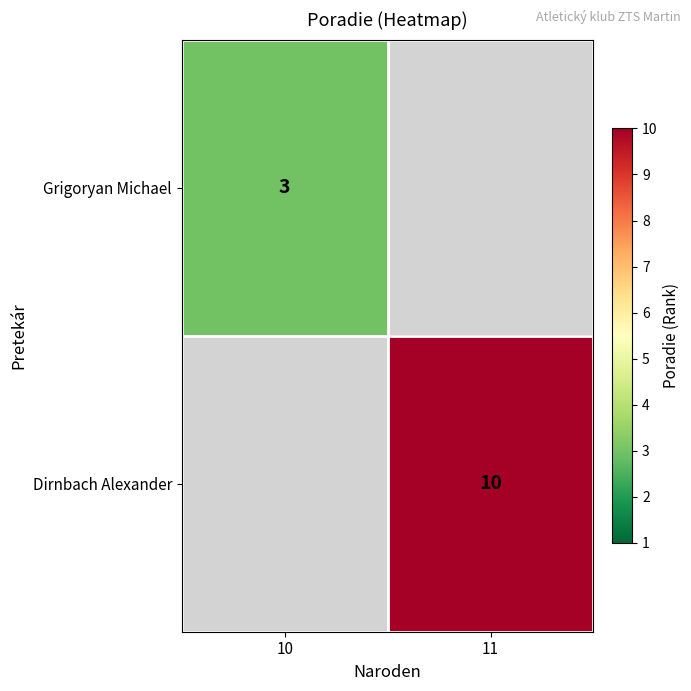

The Dirnbach Alexander series shows 6 at 11. True or false?

False